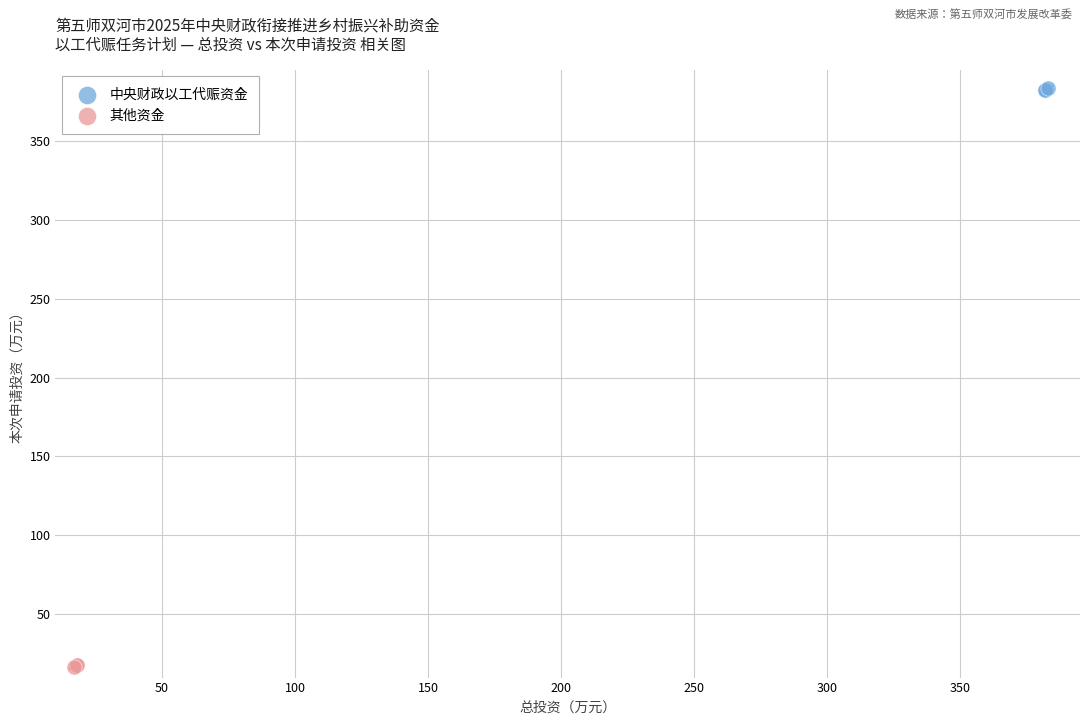

Which series reaches the maximum Y coordinate?

中央财政以工代赈资金